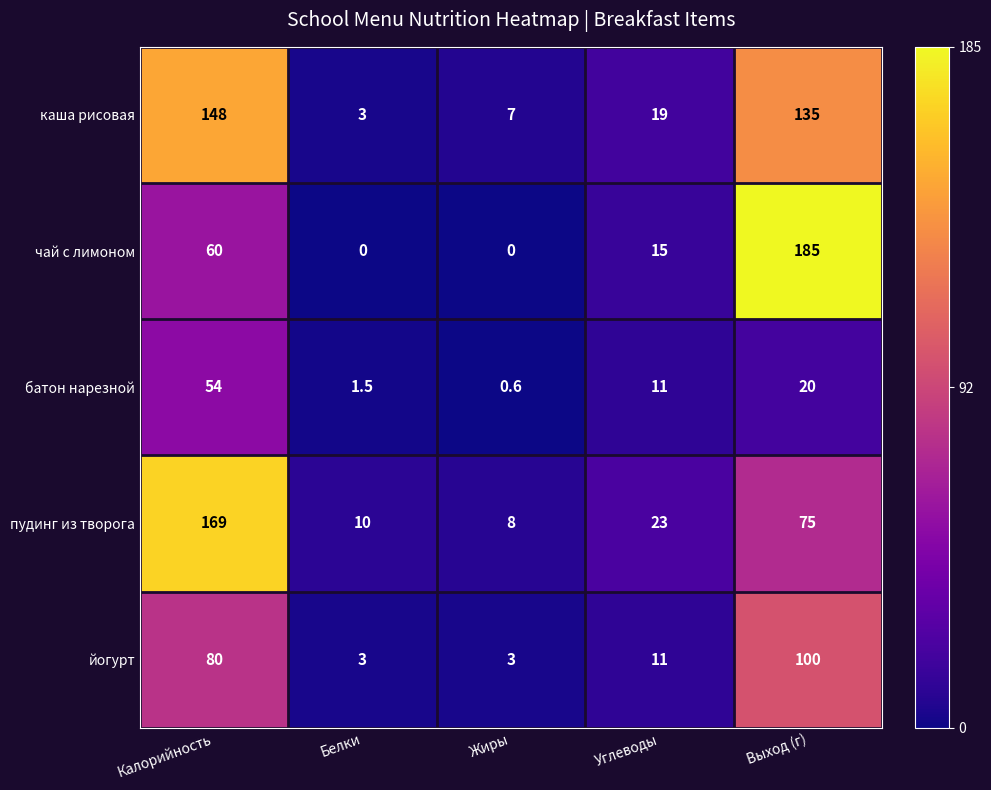

Between Белки and Выход (г), which series saw the biggest shift?

чай с лимоном